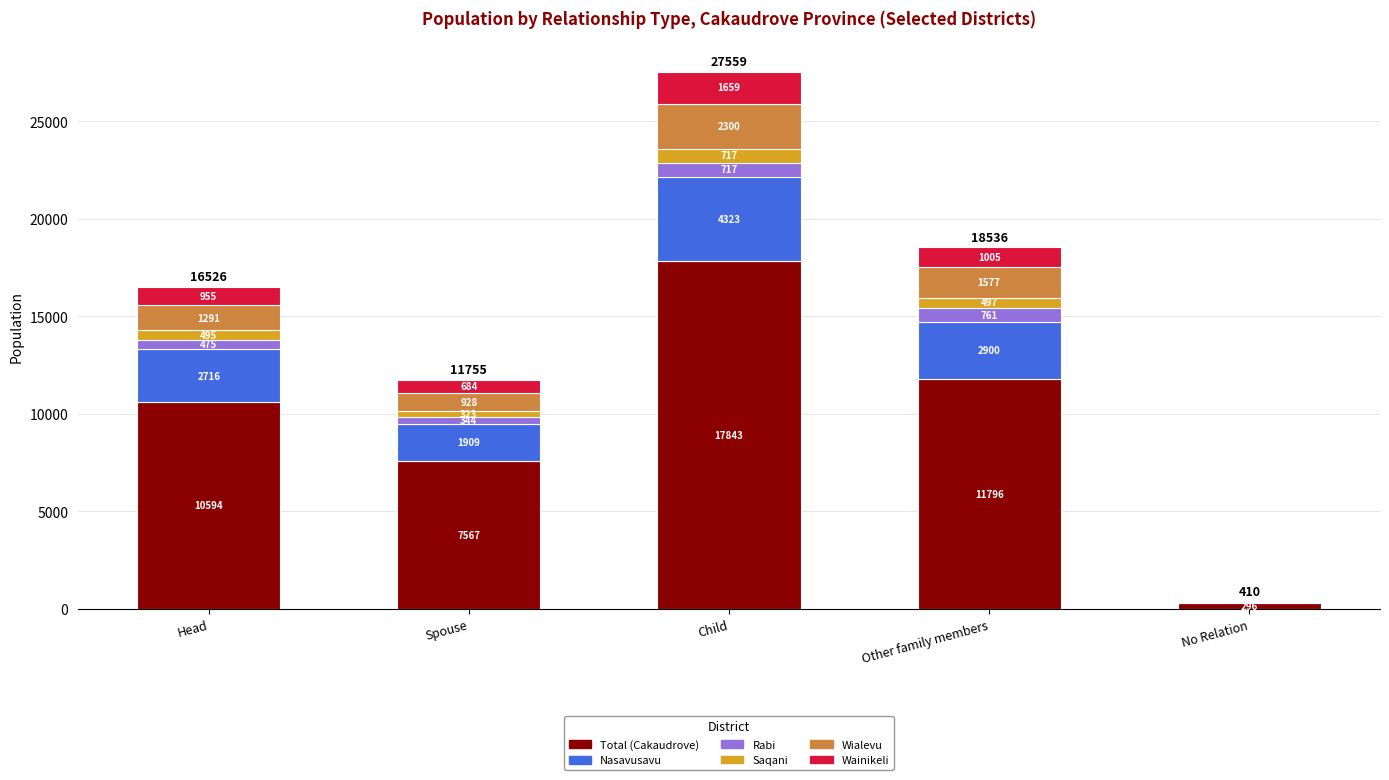

At which category is the sum across all series the highest?

Child